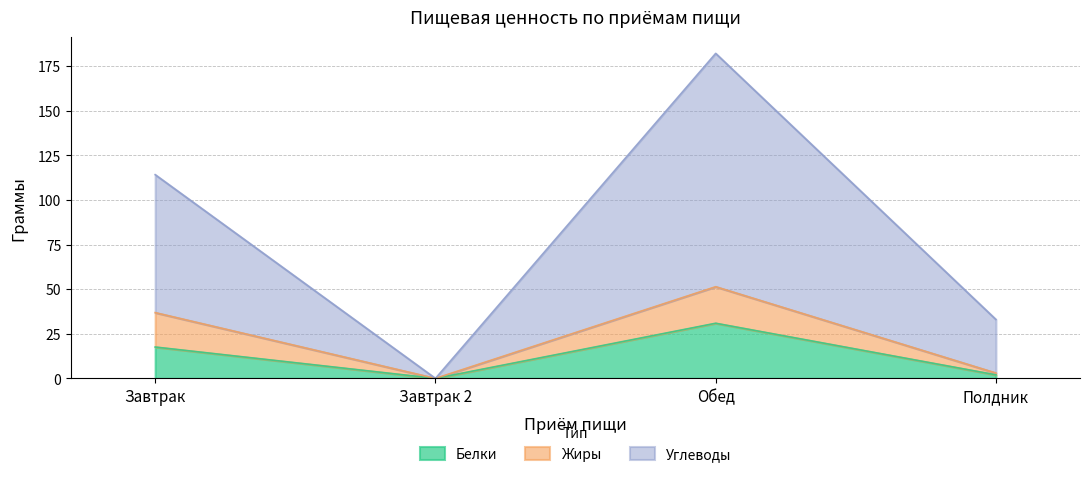

Is it true that Белки equals 2.0 at Полдник?

True